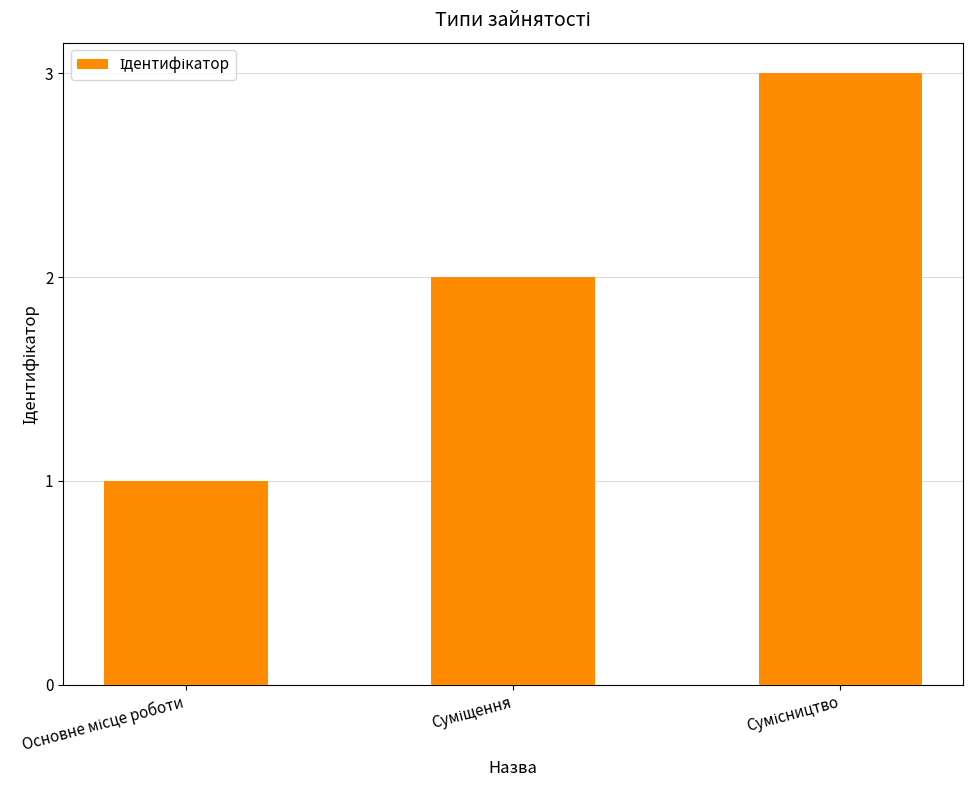

Count the number of data series in this chart.

1